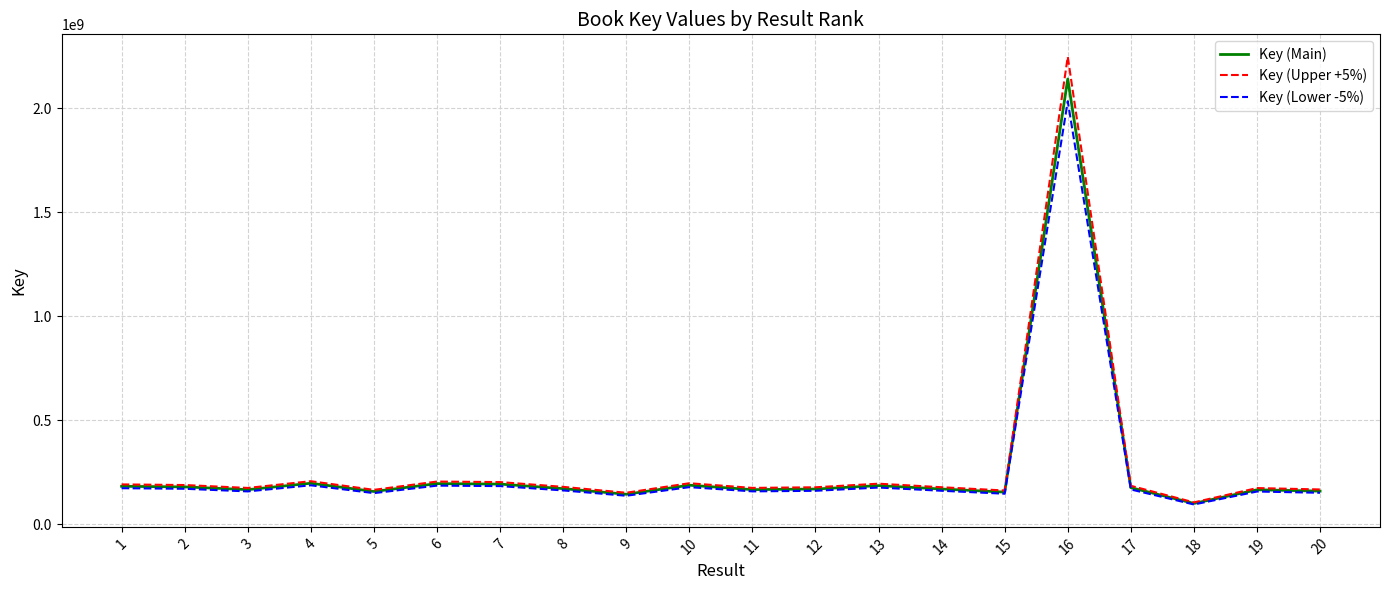

What is the lowest value of the Key (Lower -5%) series?

95336149.0